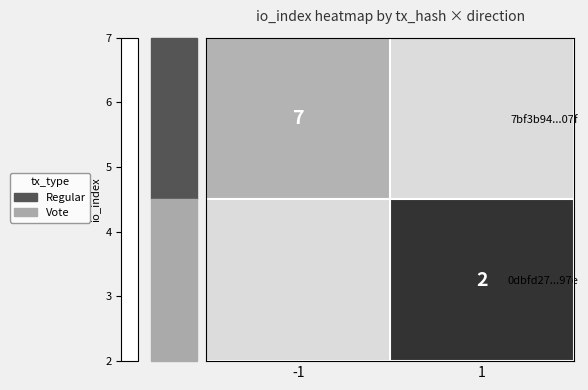

The value of 0dbfd27...97e at 1 is 3. True or false?

False